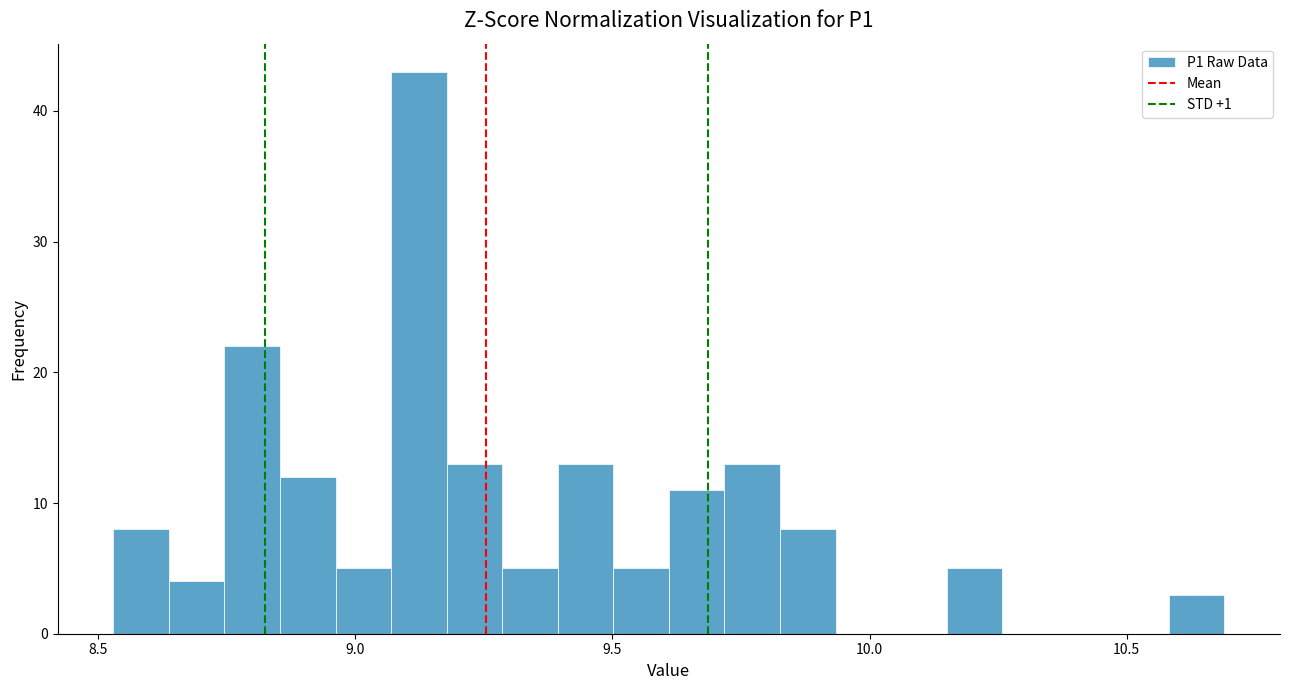

Read against the x-axis, roughly where is the centre of the tallest bar?

9.10